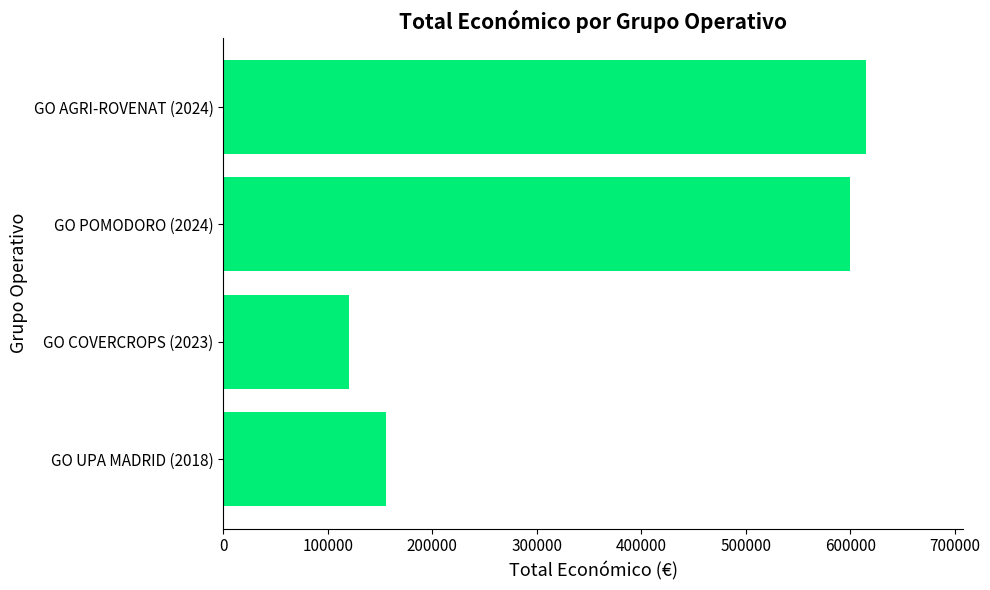

Which label corresponds to the smallest value in the chart?

GO COVERCROPS (2023)